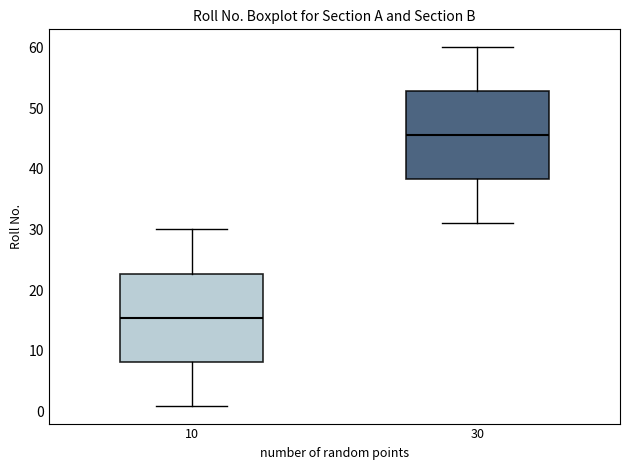

Where does the upper whisker of the box at x = 10 end on the y-axis? The values are not printed on the chart, so give them approximately, as read against the axis.

30